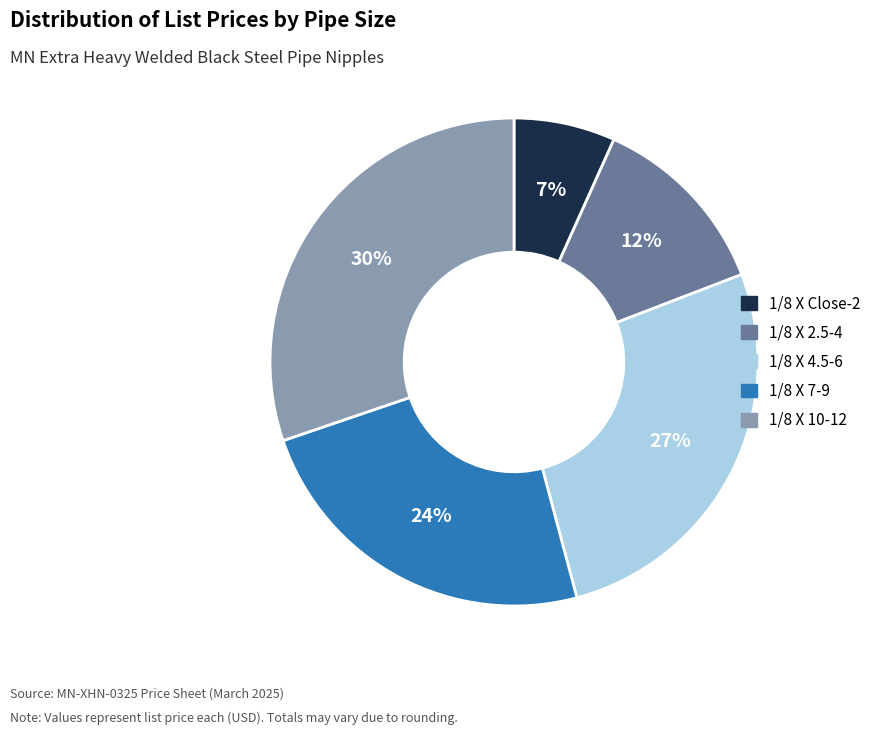

To the nearest percent, what is the combined percentage of 1/8 X Close-2 and 1/8 X 2.5-4?

19%